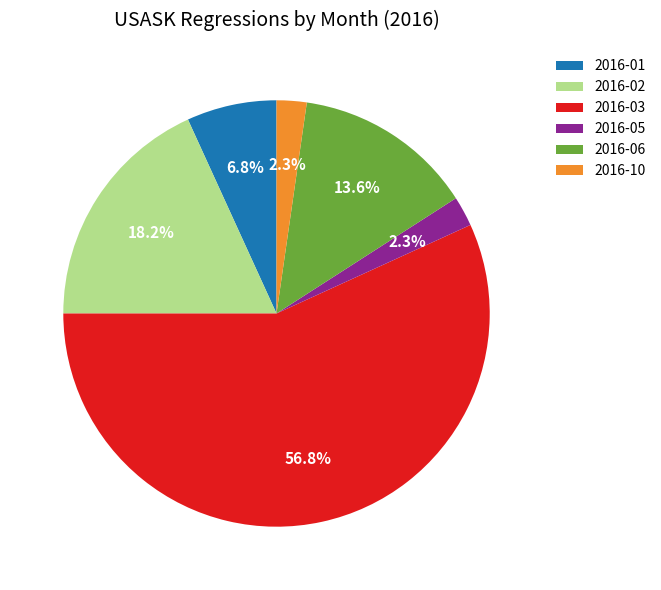

What is the total percentage of 2016-03 and 2016-10?

59.1%